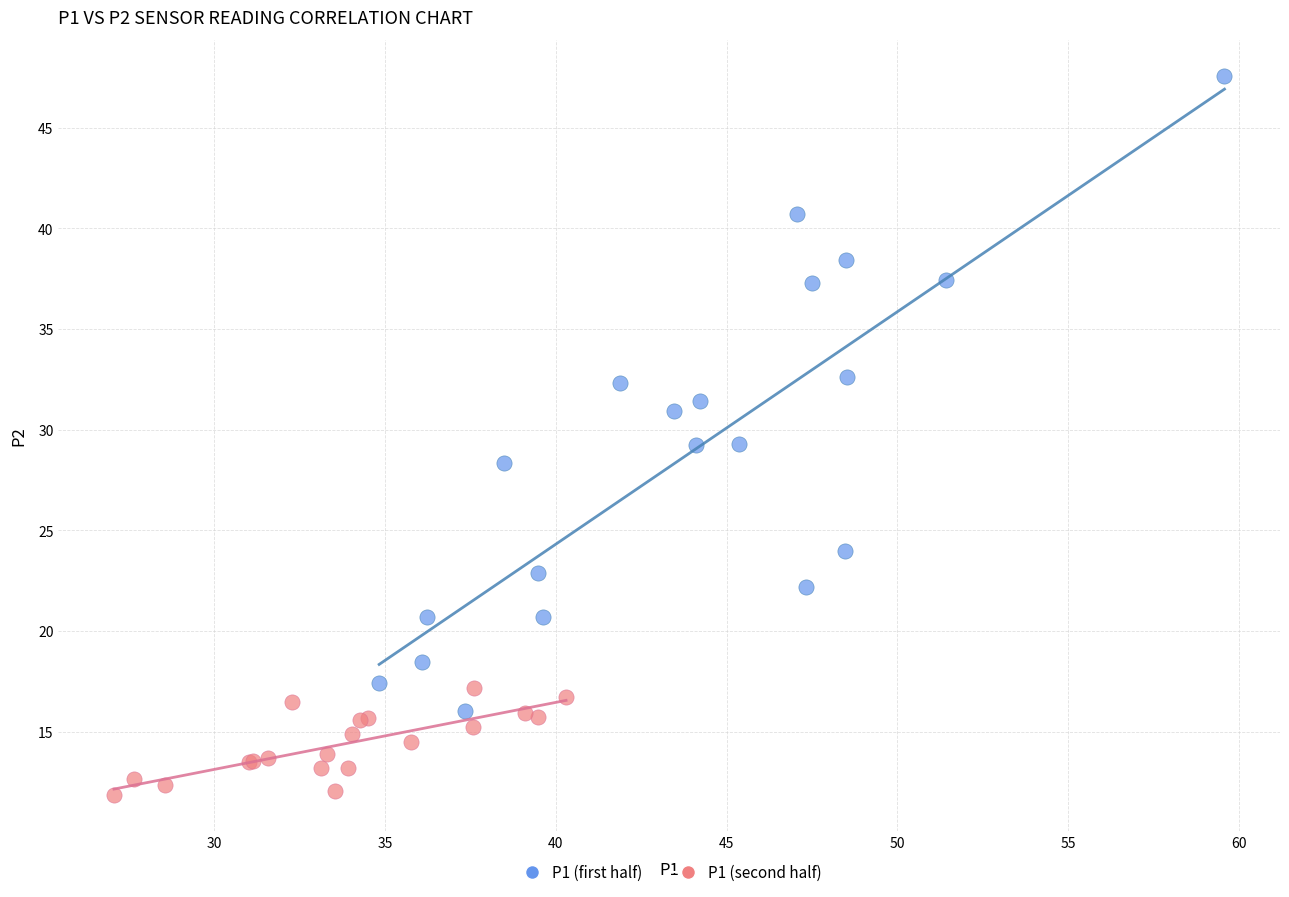

Which series contains the highest Y value?

P1 (first half)